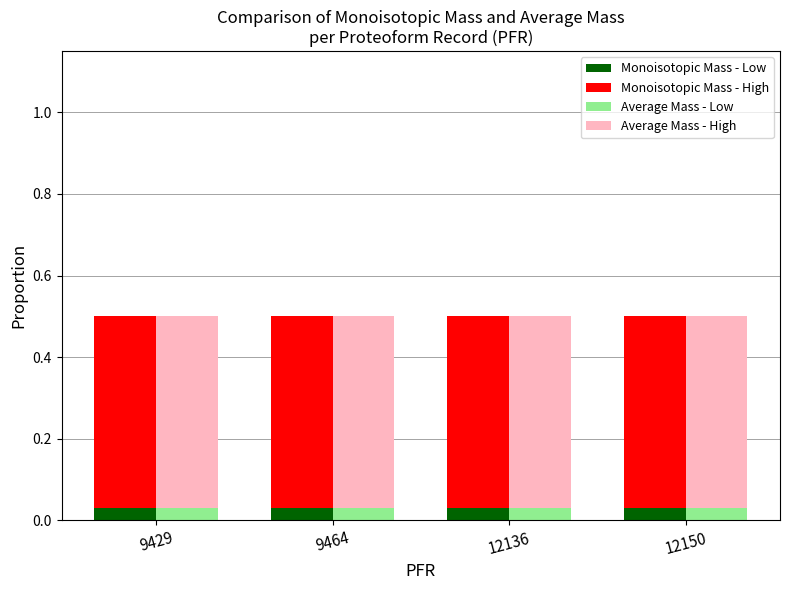

What are all the series names shown in the legend?

Monoisotopic Mass - Low, Monoisotopic Mass - High, Average Mass - Low, Average Mass - High